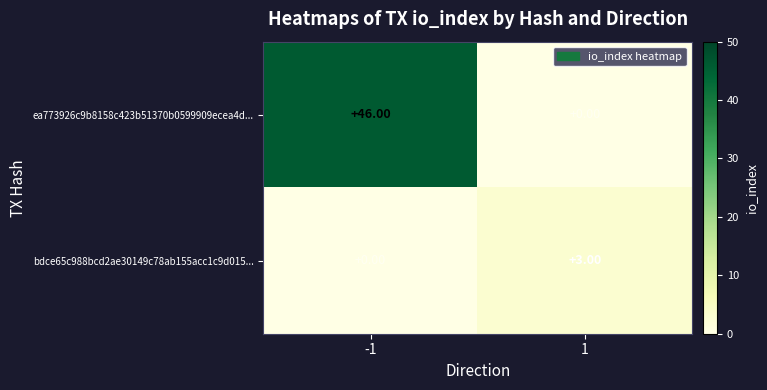

List the series in order of their overall mean, lowest first.

bdce65c988bcd2ae30149c78ab155acc1c9d015..., ea773926c9b8158c423b51370b0599909ecea4d...